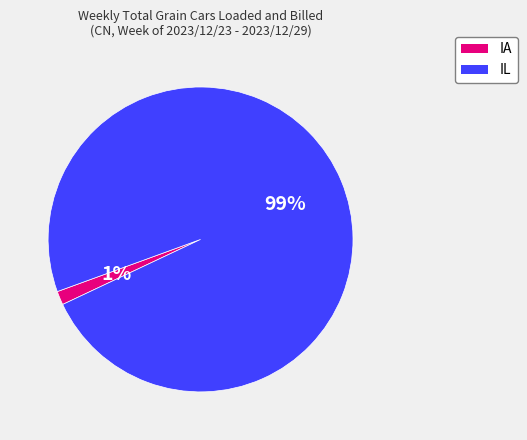

Does IA represent more than half of the total?

No